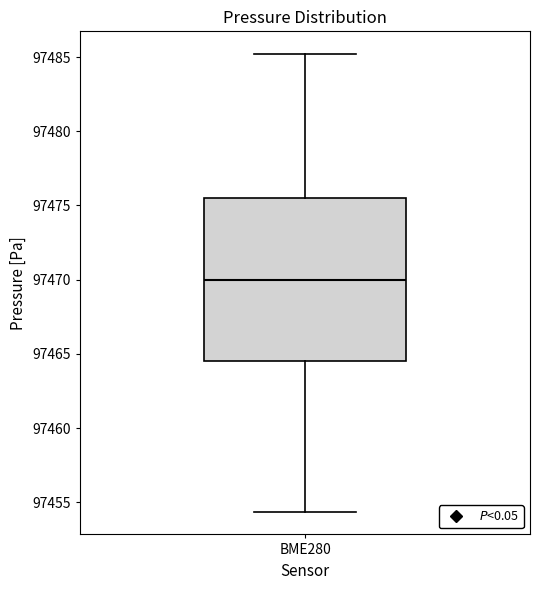

Read this box plot against the y-axis: the position of the median line, the range covered by the box, and the ends of both whiskers. The values are not printed on the chart, so give them approximately, as read against the axis.

median 97470.0, box 97464.5 to 97475.5, whiskers 97454.5 to 97485.0